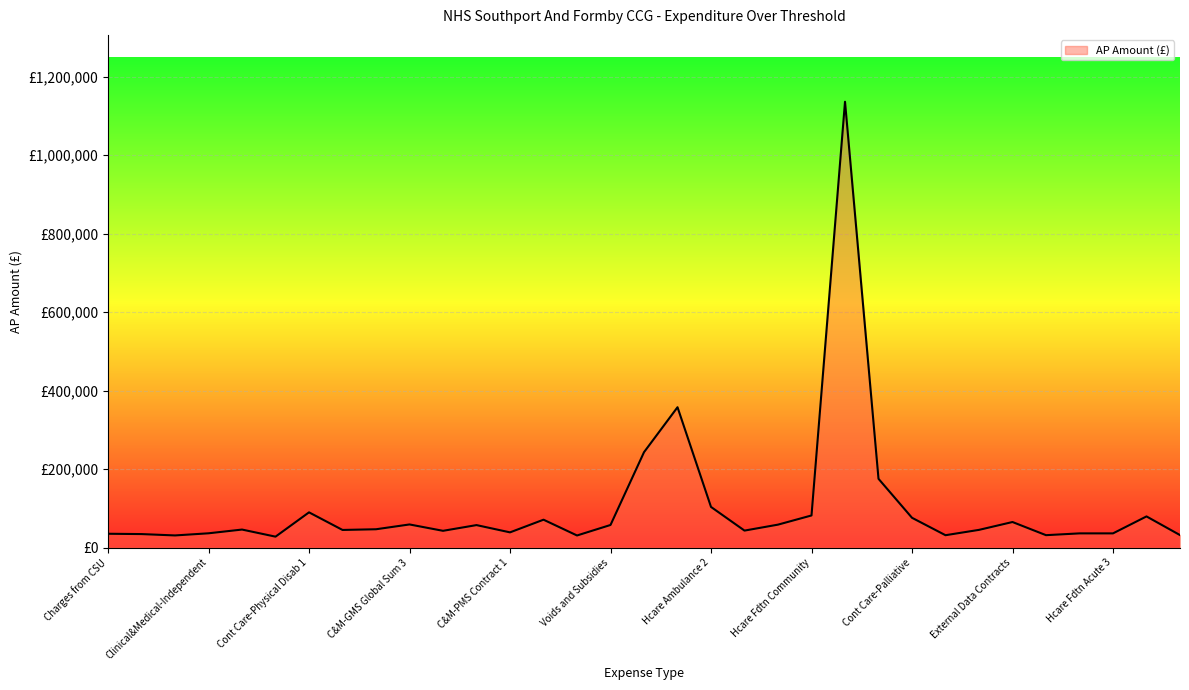

How many lines are shown in the chart?

1